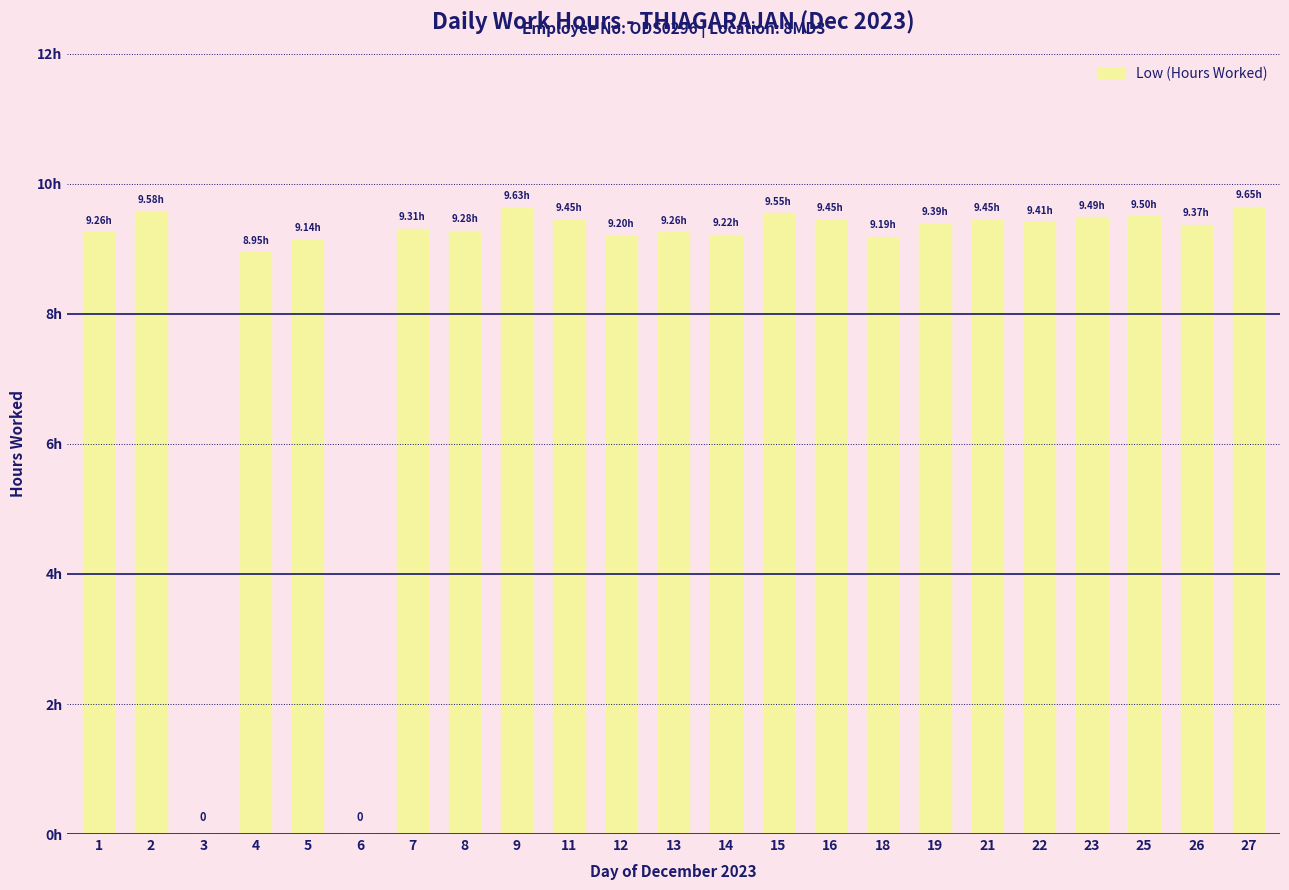

What is the approximate value at 9?

9.6